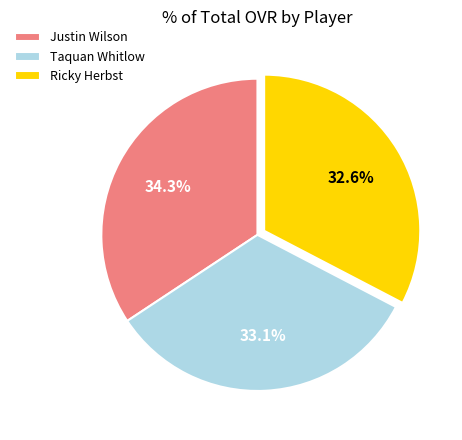

Combined, what portion of the pie is Ricky Herbst and Taquan Whitlow?

65.7%